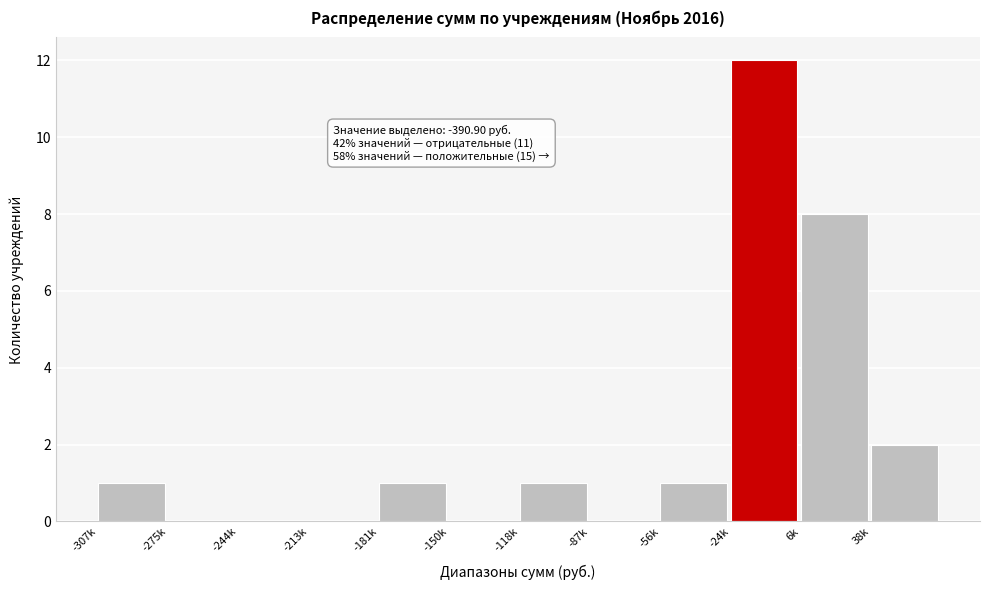

Reading left to right, what are all the values shown in this chart?

-307k=1	-275k=0	-244k=0	-213k=0	-181k=1	-150k=0	-118k=1	-87k=0	-56k=1	-24k=12	6k=8	38k=2